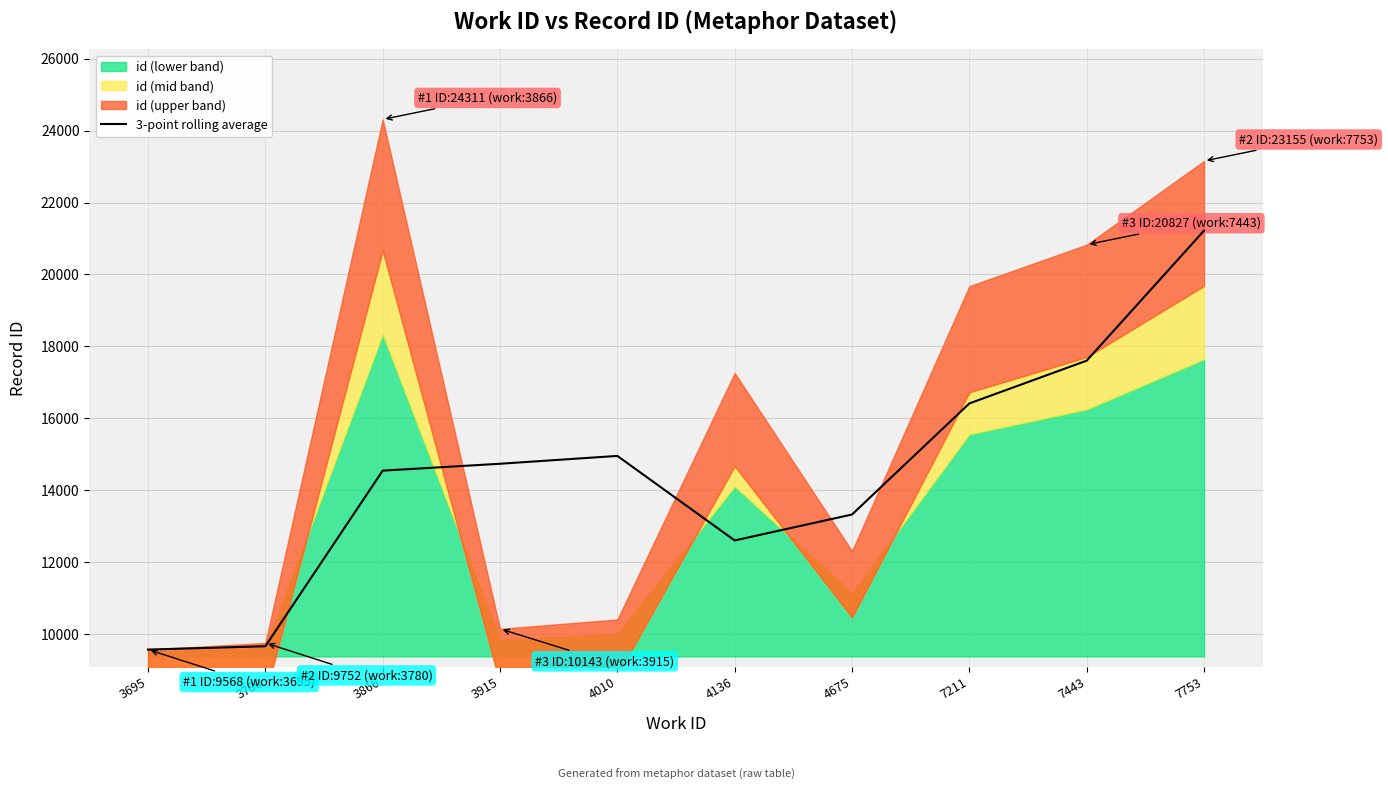

What is the value of the 4th point from the left?

14735.3